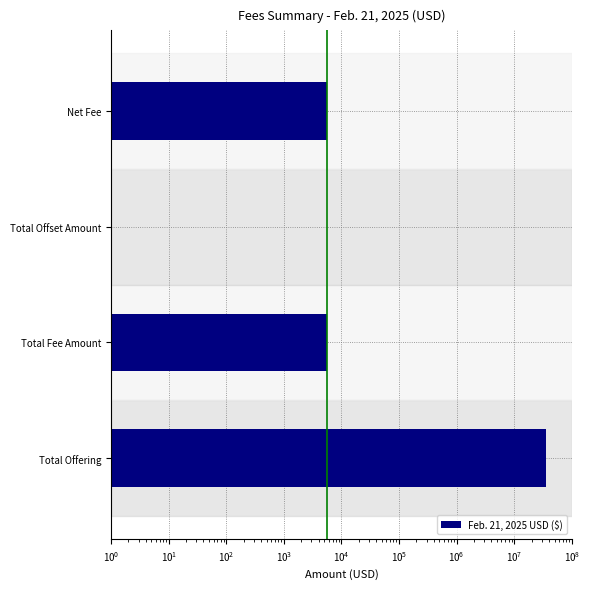

Count the number of categories in the chart.

4